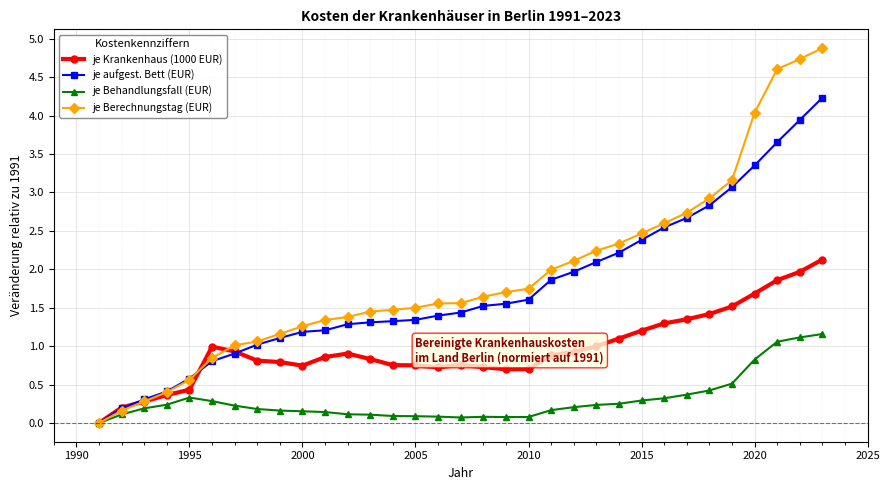

What are all the series names shown in the legend?

je Krankenhaus (1000 EUR), je aufgest. Bett (EUR), je Behandlungsfall (EUR), je Berechnungstag (EUR)